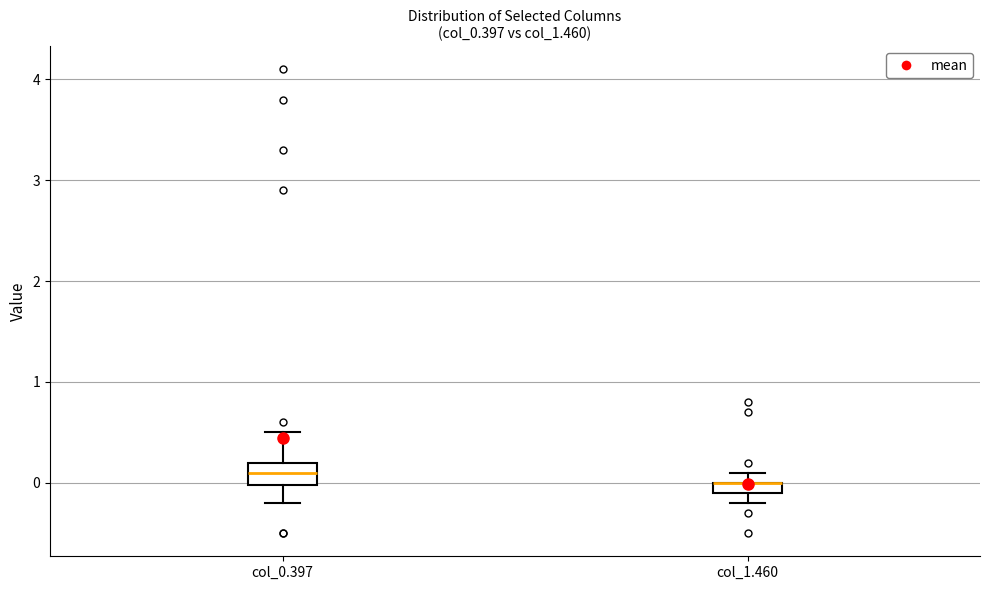

Where is the upper edge of the box for col_1.460 on the y-axis? The values are not printed on the chart, so give them approximately, as read against the axis.

0.0